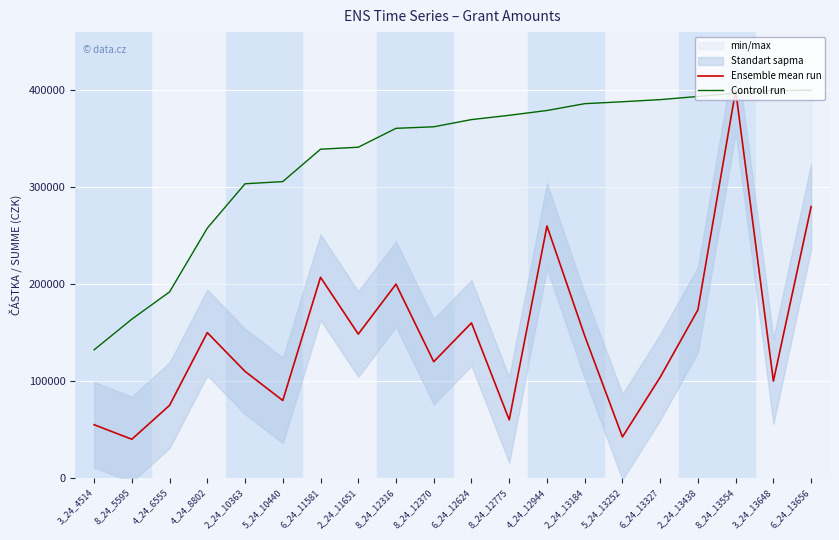

Which label corresponds to the largest value in the chart?

8_24_13554